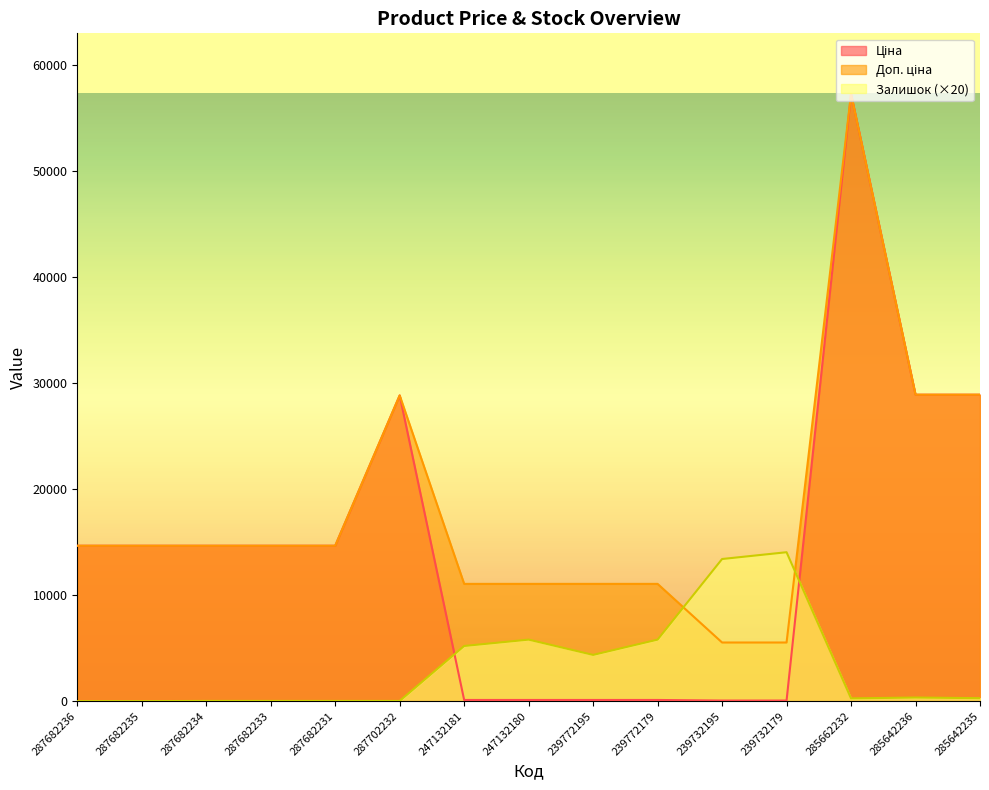

How many interior local peaks does the Залишок series have?

3